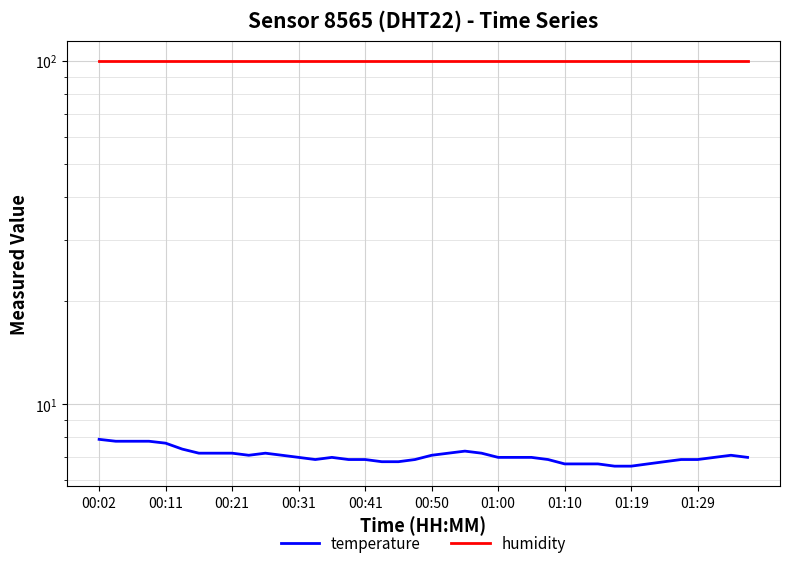

At how many categories does at least one series exceed 12?

40